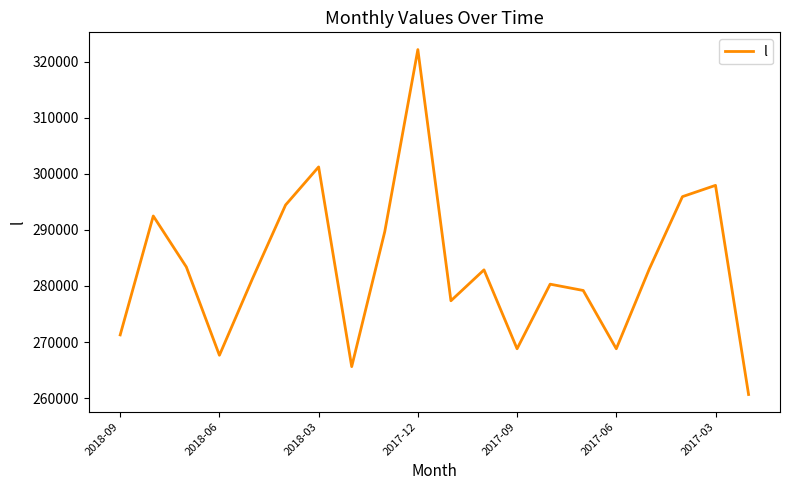

What is the maximum value shown in the chart?

322157